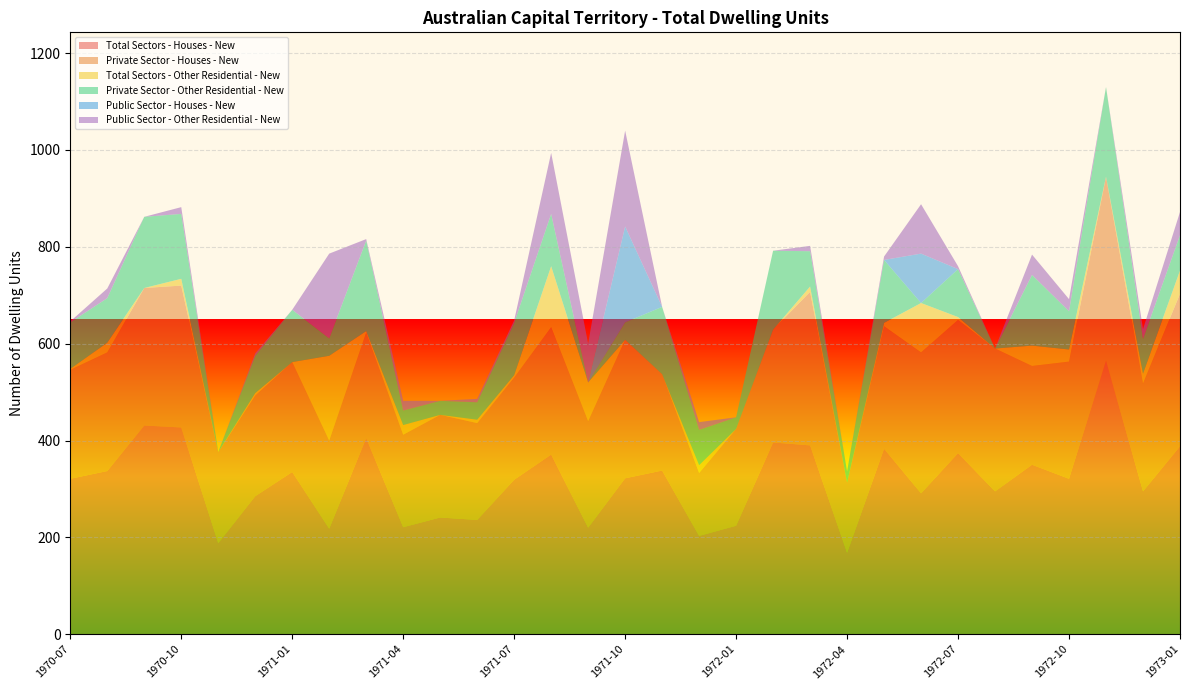

Reading right to left, list all the values displayed in this chart.

Total Sectors - Houses - New: 388	295	565	321	350	295	374	291	383	168	390	396	224	203	338	322	220	371	319	236	241	221	405	218	335	285	188	427	431	337	321
Private Sector - Houses - New: 315	223	380	242	204	295	275	291	253	145	317	233	200	130	199	286	220	263	211	200	212	191	218	182	227	208	188	293	284	245	225
Total Sectors - Other Residential - New: 48	20	0	25	42	0	6	102	7	0	11	0	0	16	0	0	80	126	5	7	0	20	3	175	0	5	0	14	0	20	2
Private Sector - Other Residential - New: 73	72	185	79	146	0	99	0	130	23	73	163	24	73	139	36	0	108	108	36	29	30	187	36	108	77	0	134	147	92	96
Public Sector - Houses - New: 0	0	0	0	0	0	0	102	0	0	0	0	0	0	0	198	0	0	0	0	0	0	0	0	0	0	0	0	0	0	0
Public Sector - Other Residential - New: 48	20	0	25	42	0	6	102	7	0	11	0	0	16	0	198	80	126	5	7	0	20	3	175	0	5	0	14	0	20	2